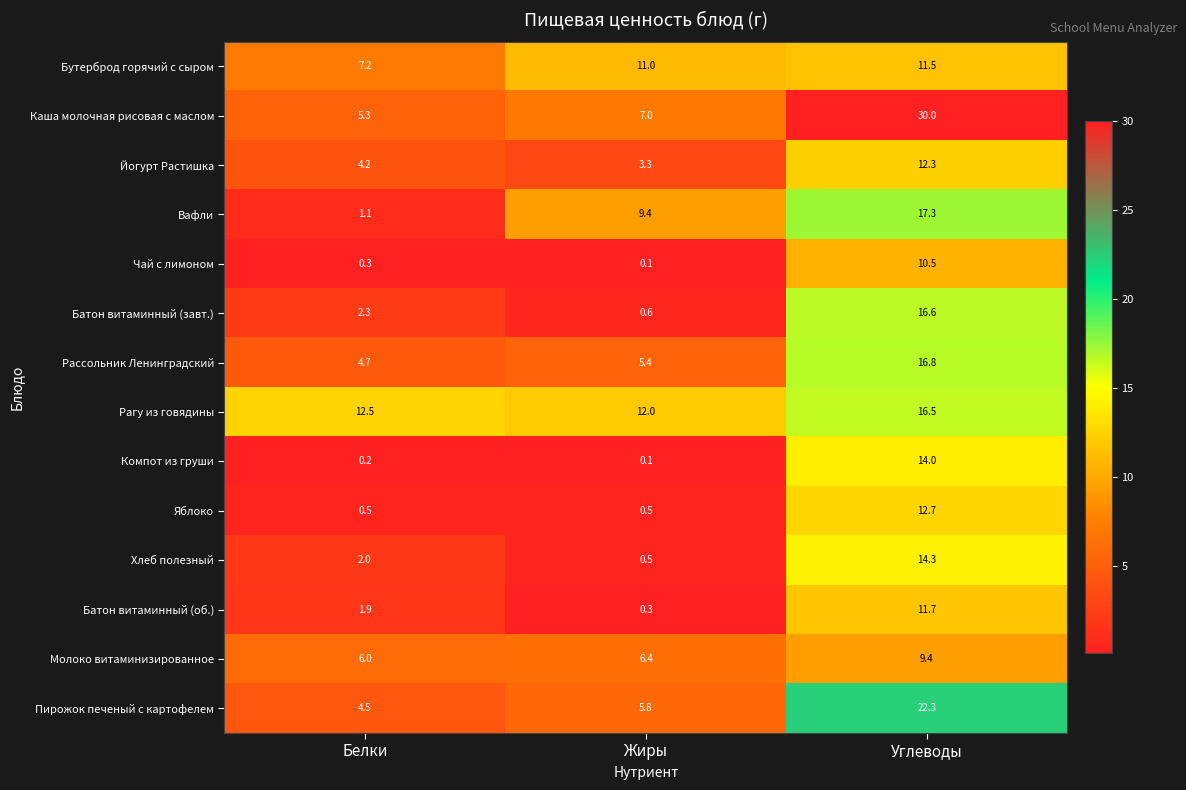

What is the difference between the highest and lowest values at Углеводы?

20.6